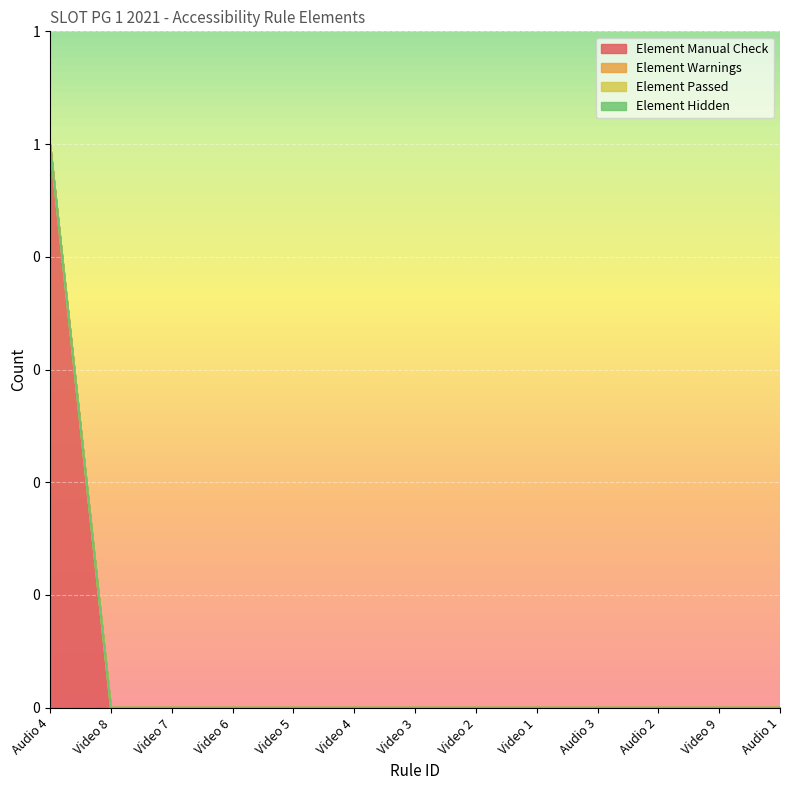

Is the value of Element Warnings at Audio 1 greater than the value of Element Passed at Video 7?

No